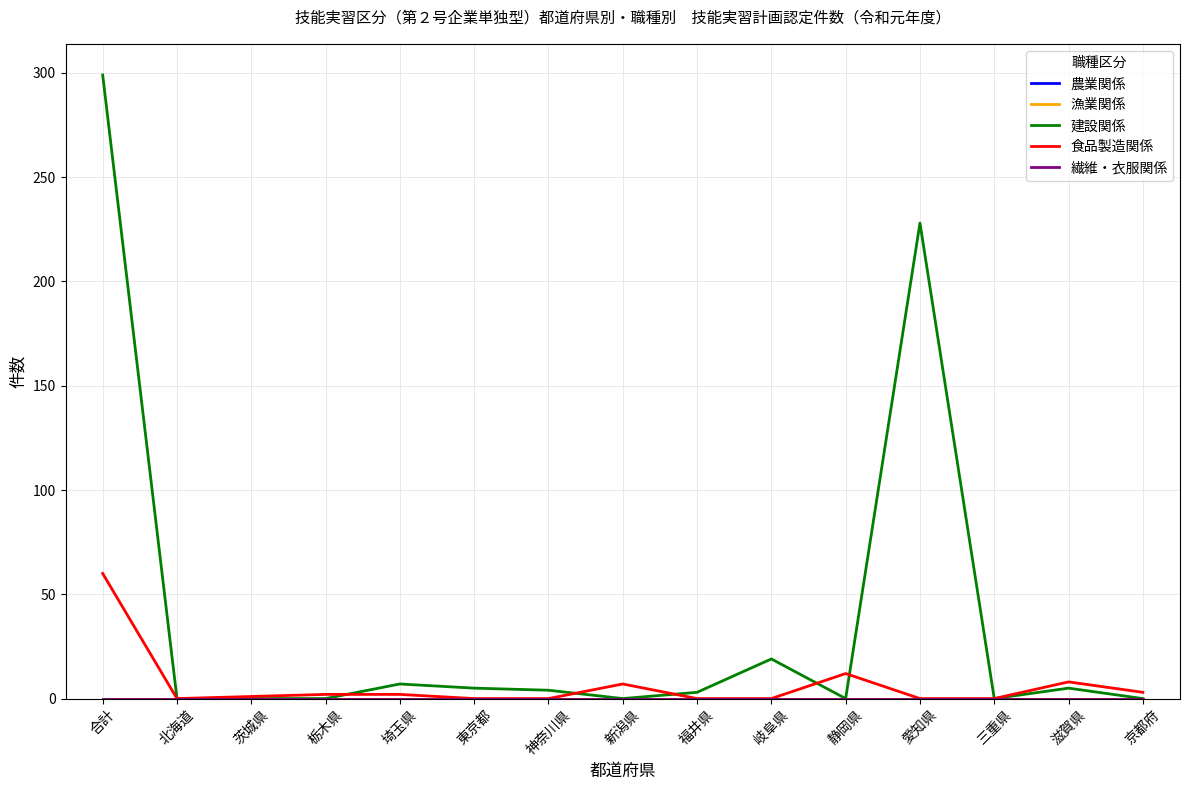

Does the chart display data point markers on the line(s)?

No